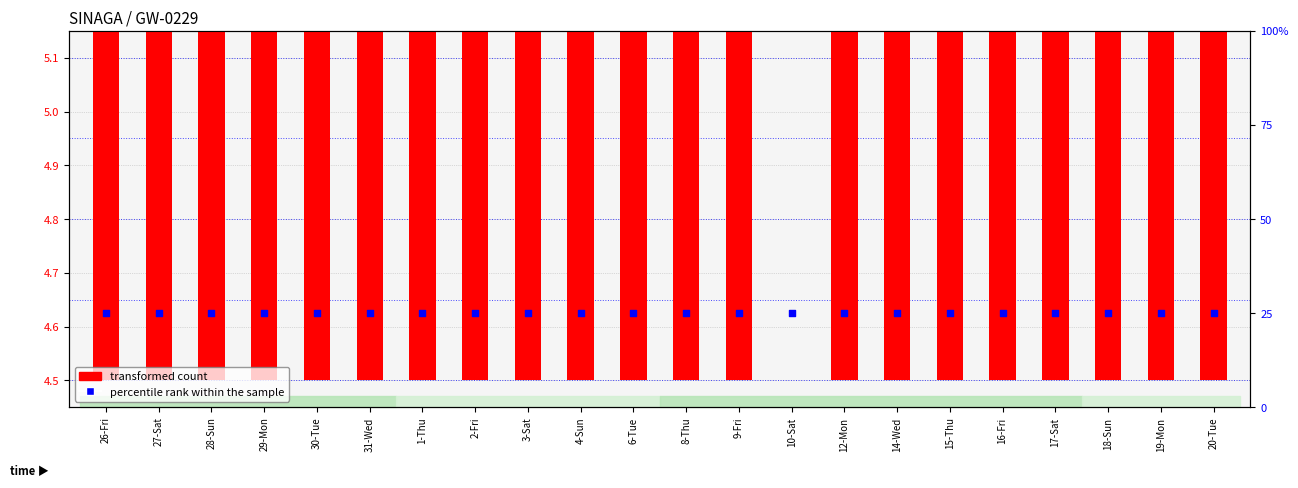

Which series has the largest total across all categories?

percentile rank within the sample